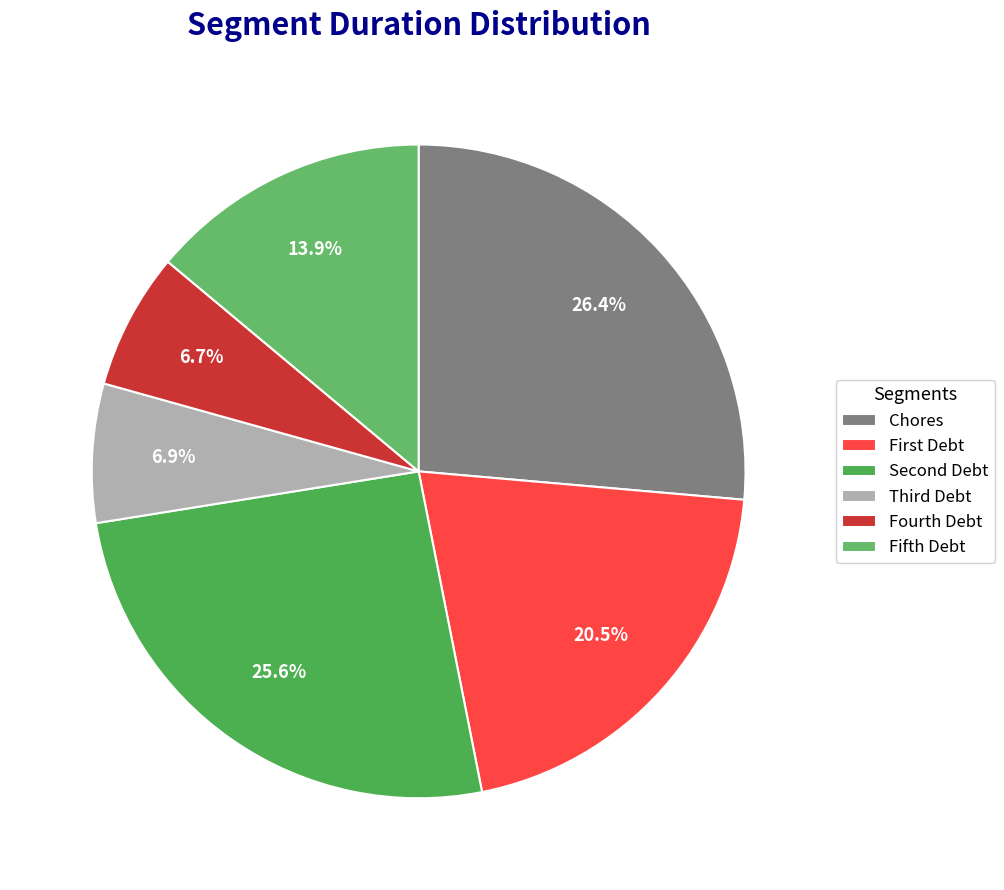

How many segments does this pie chart have?

6